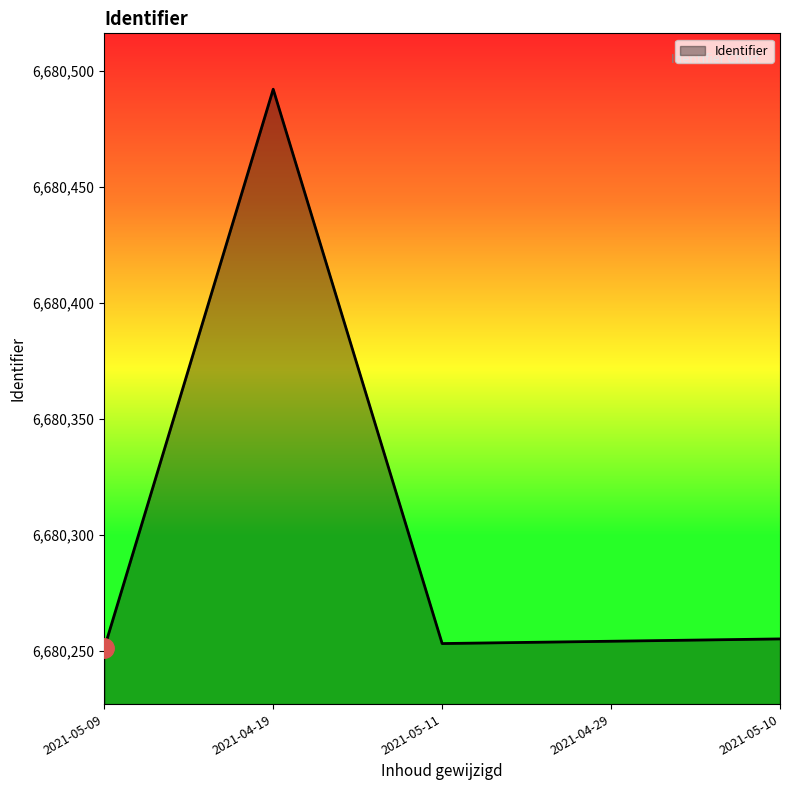

What is the maximum value shown in the chart?

6680492